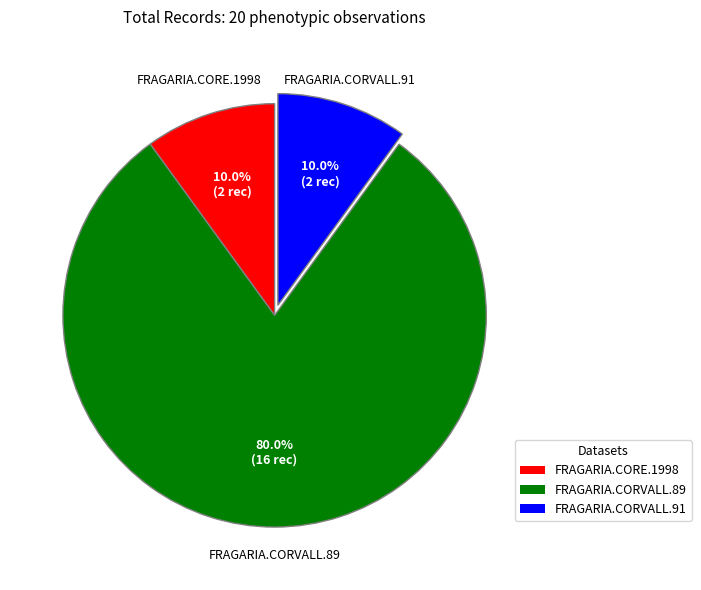

Count the number of slices in the pie.

3